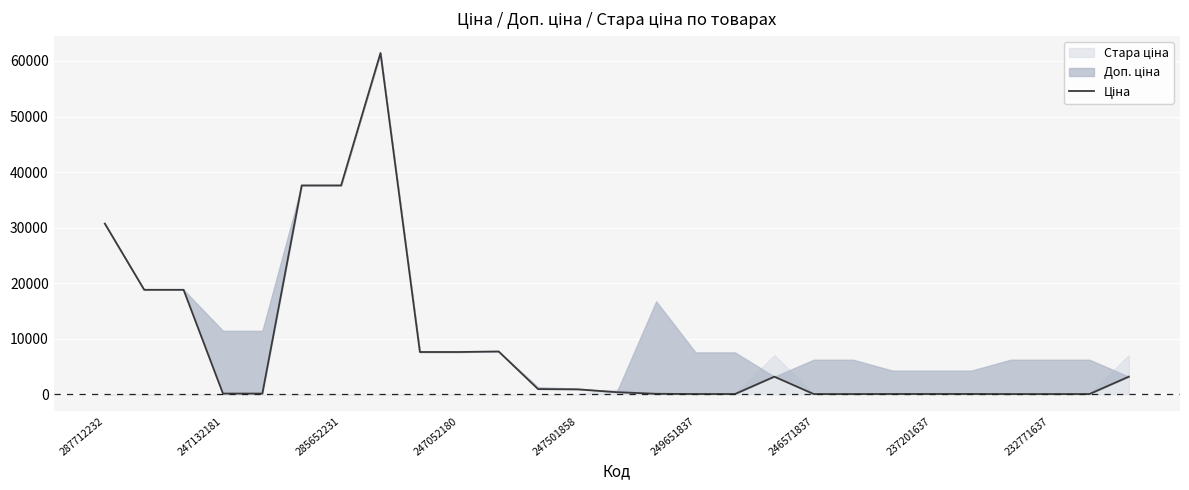

What is the greatest value displayed?

61434.3